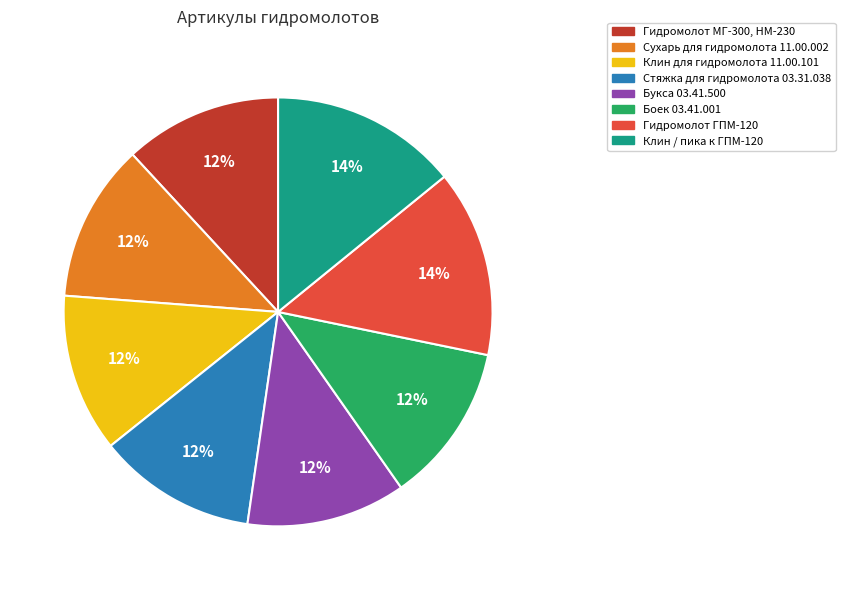

Count the number of slices in the pie.

8